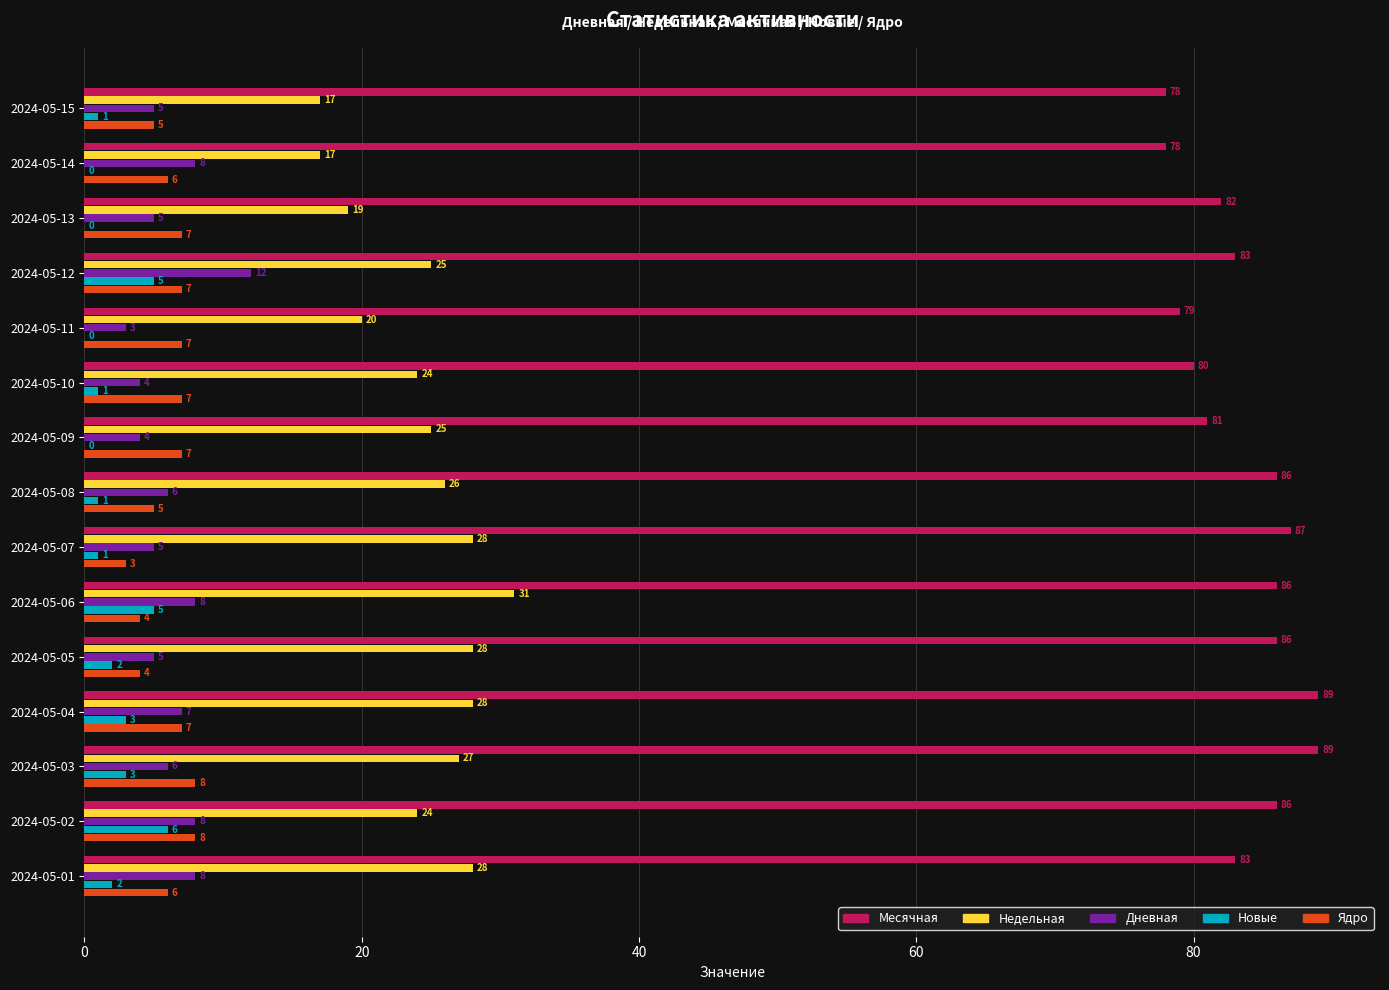

Which series has the largest total across all categories?

Месячная